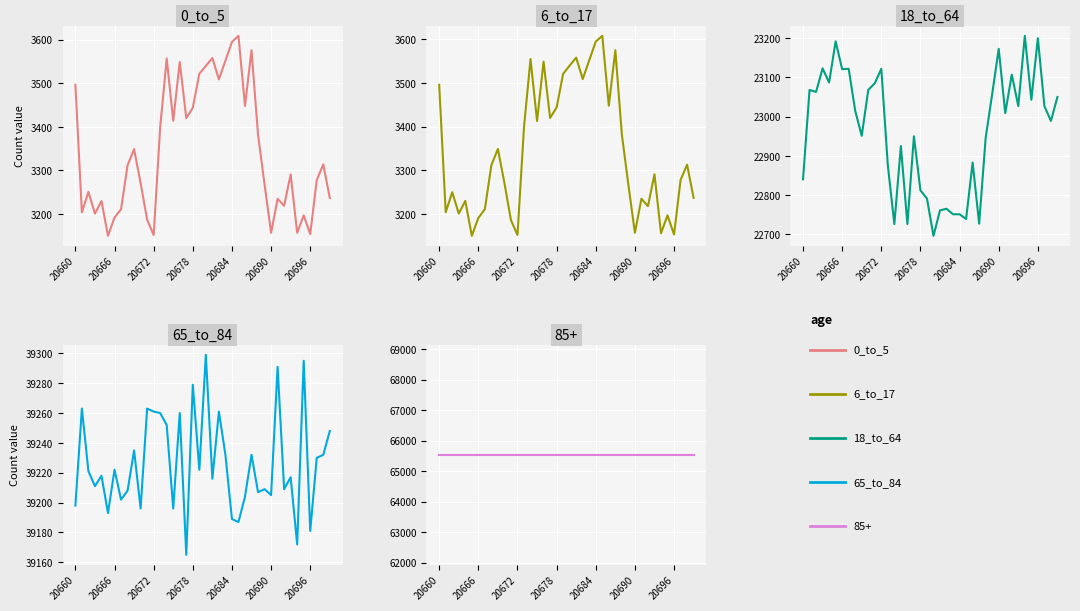

What position from the right is 31?

9